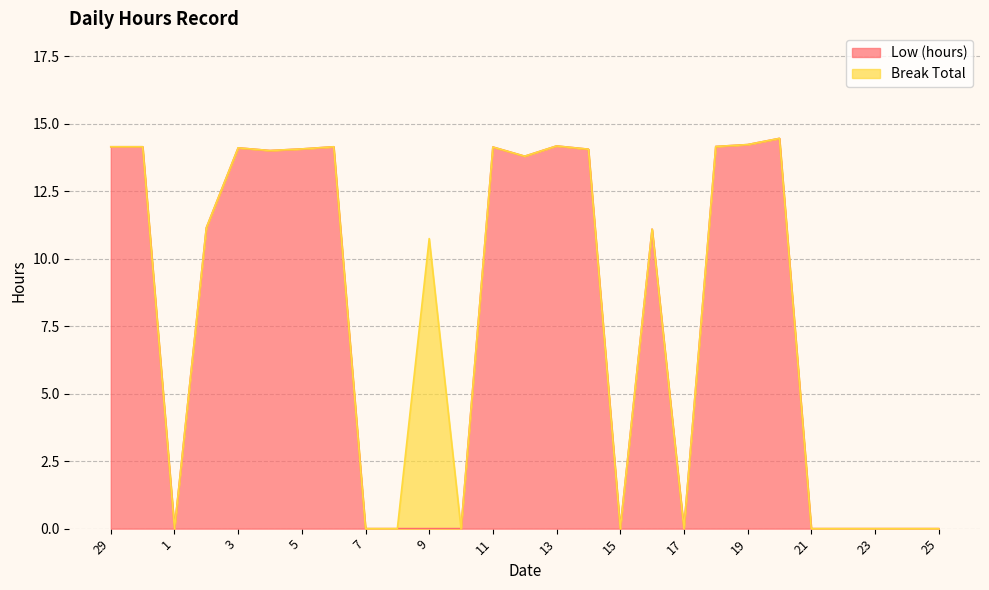

Read the value at 13.

14.2